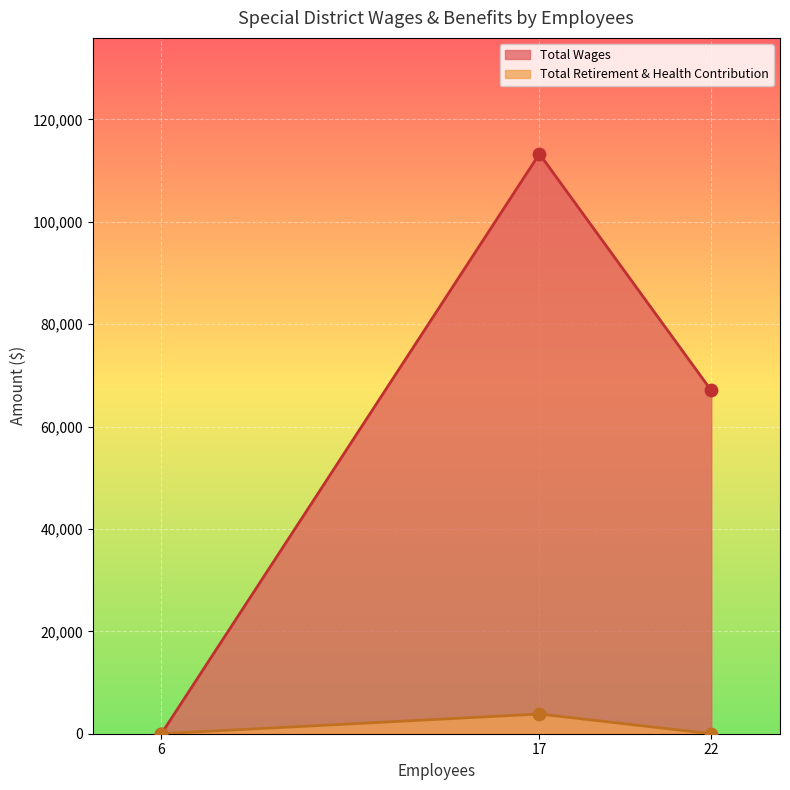

Which series has the largest Y range (max minus min)?

Total Wages